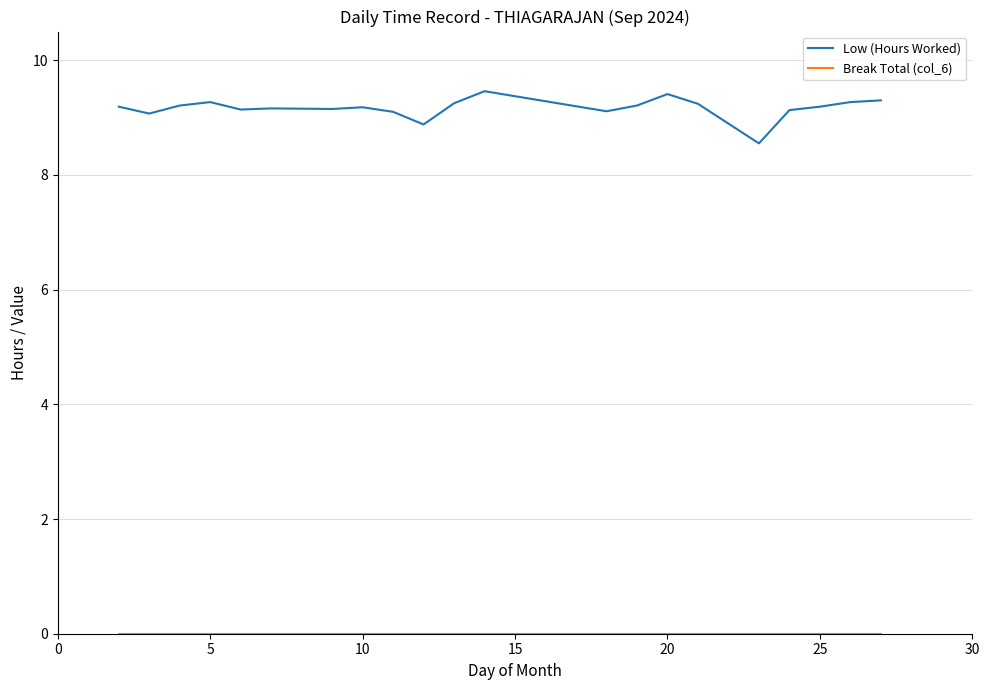

What is the lowest value of the Low (Hours Worked) series?

8.6